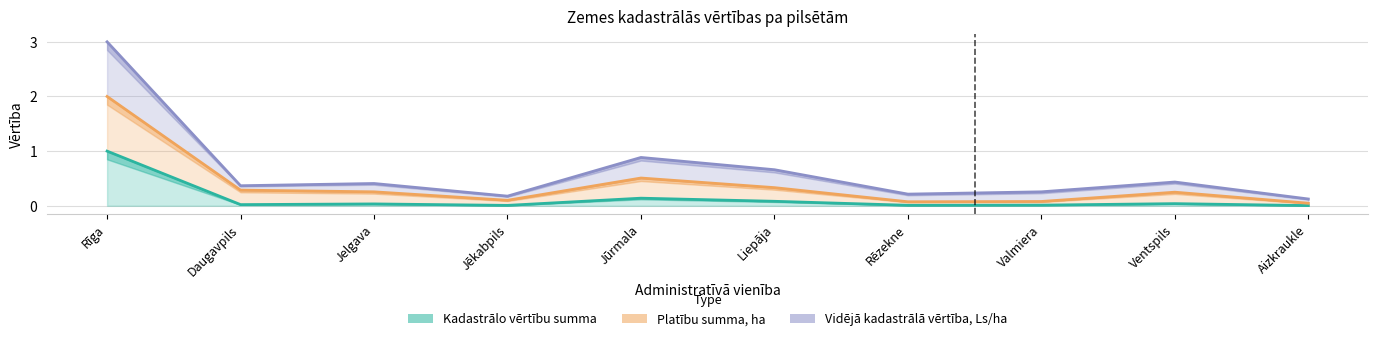

What is the average value of the Kadastrālo vērtību summa series?

0.1